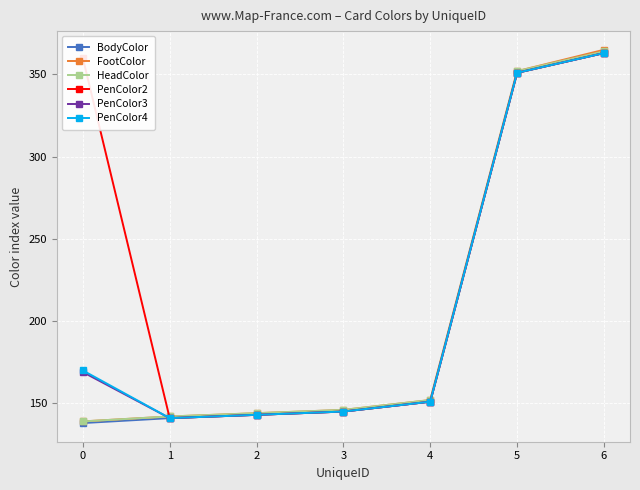

Which series has the largest total across all categories?

PenColor2